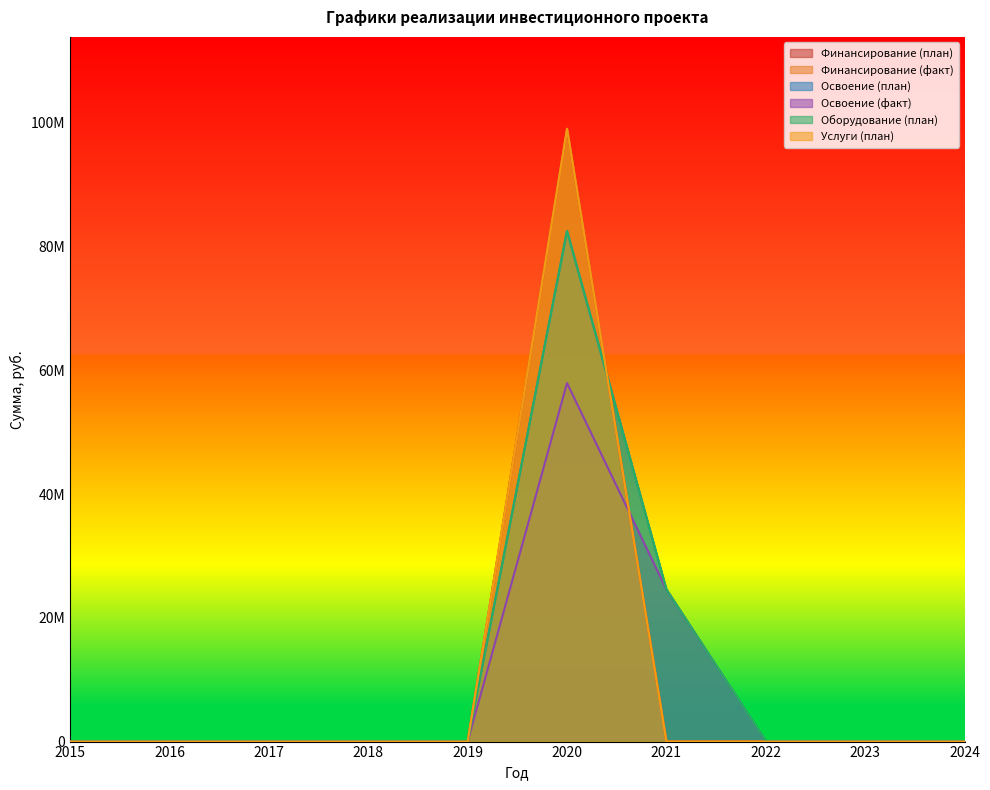

What is the difference between the maximum and second lowest values in the Оборудование (план) series?

82502721